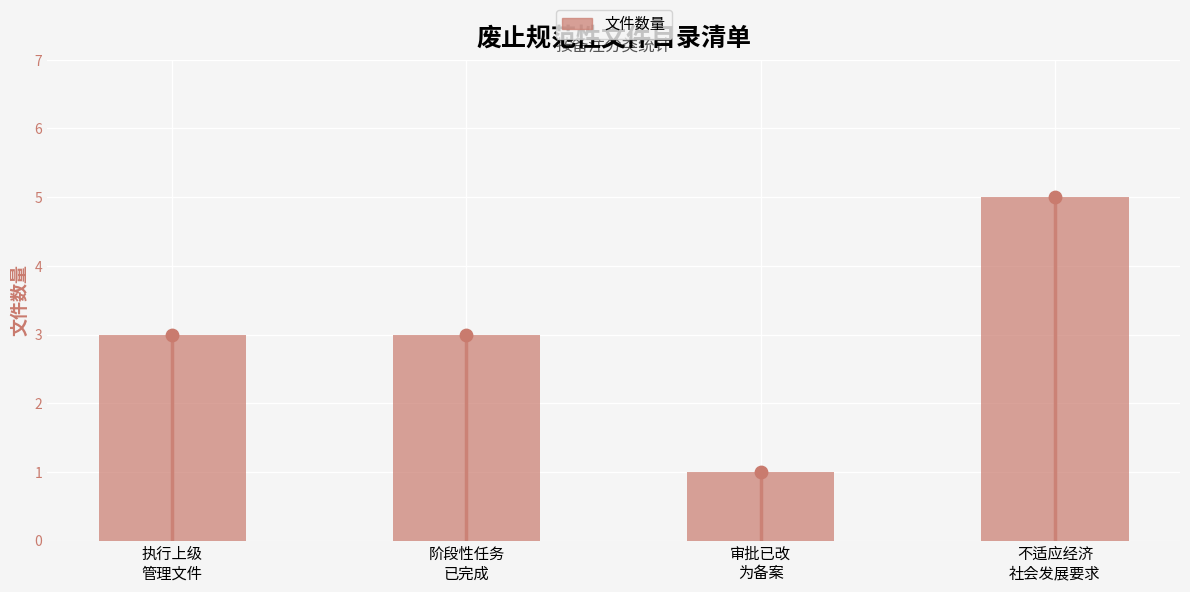

Approximately how many times larger is the value at 不适应经济
社会发展要求 compared to 阶段性任务
已完成?

1.7